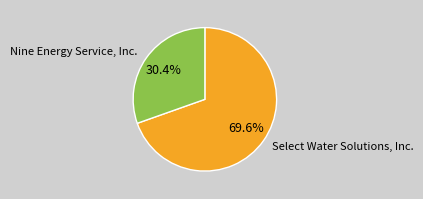

Is it true that Nine Energy Service, Inc. is 21% of the pie?

False